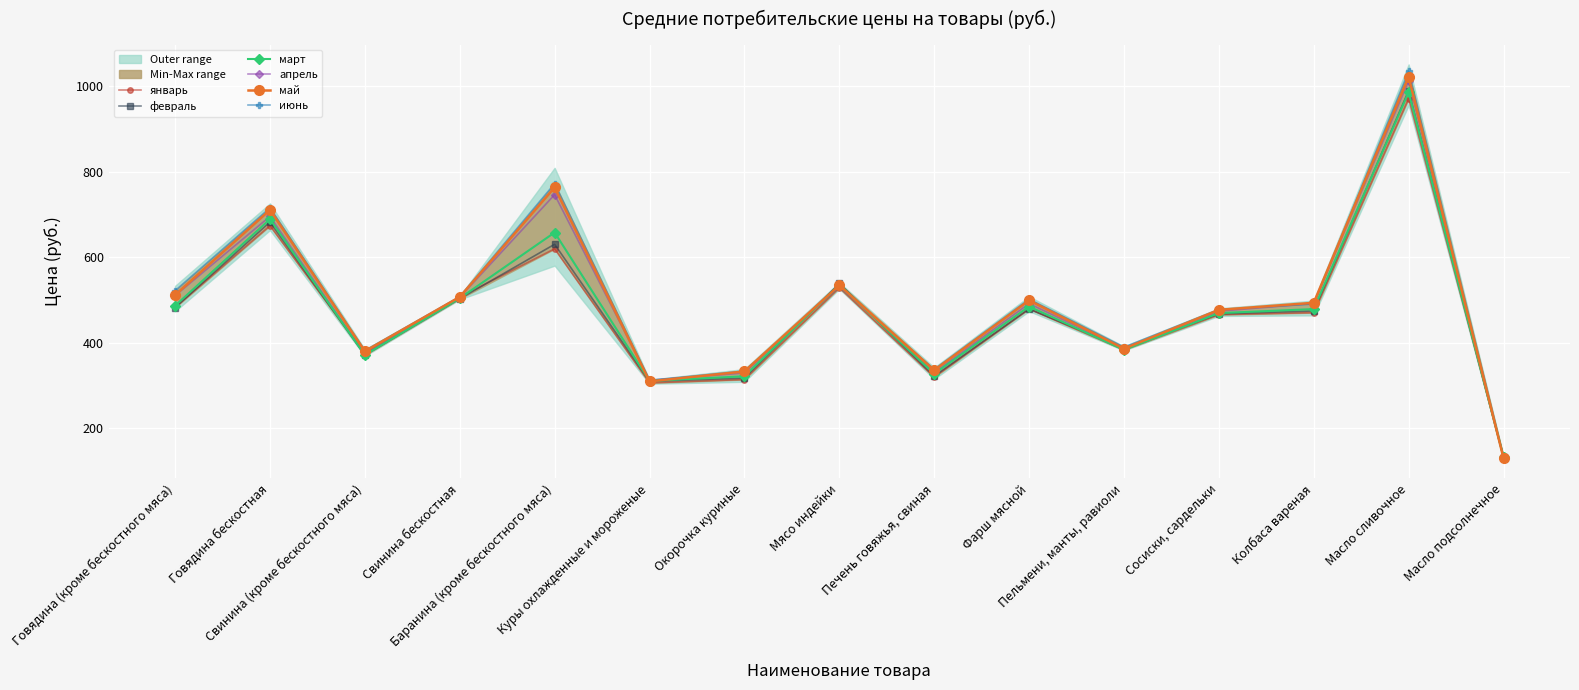

What is the sum of all март values?

7132.1